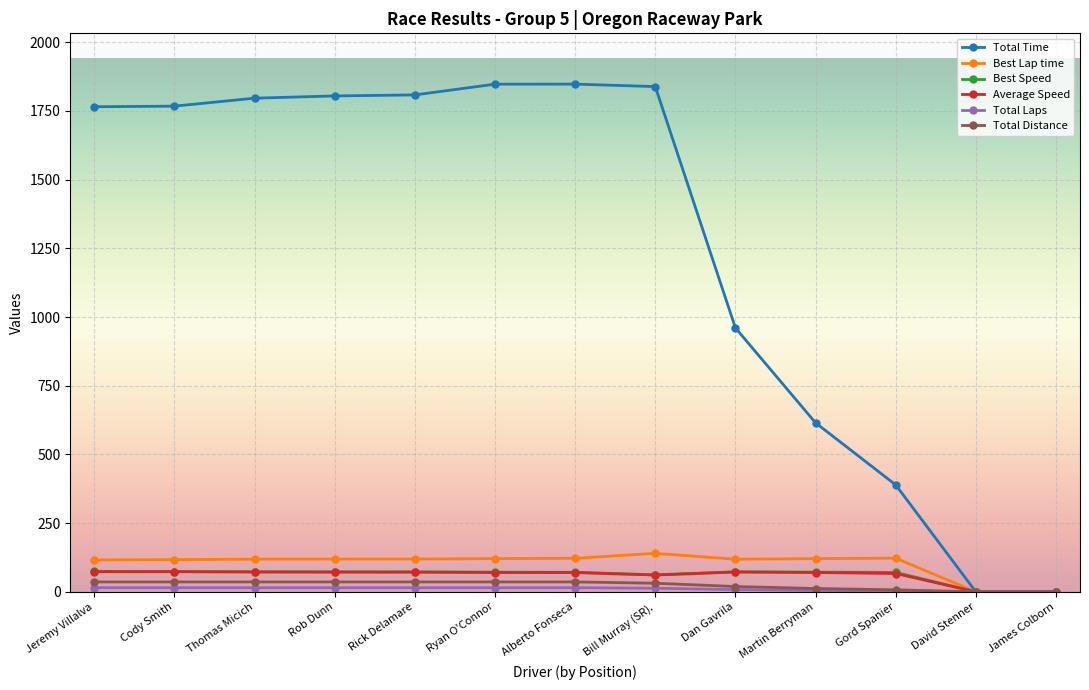

What is the value of the Best Speed point at the 11th from the left?

70.6